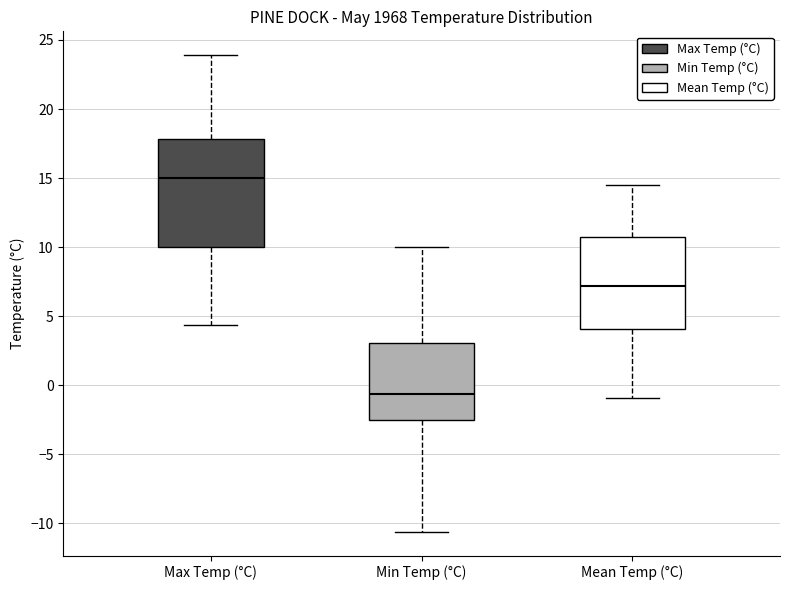

Reading left to right, transcribe this box plot: for each box, give where its median line is, the range the box spans, and where its two whiskers end, as read against the y-axis. The values are not printed on the chart, so give them approximately, as read against the axis.

Max Temp (°C): median 15.0, box 10.0 to 18.0, whiskers 4.5 to 24.0
Min Temp (°C): median -0.5, box -2.5 to 3.0, whiskers -10.5 to 10.0
Mean Temp (°C): median 7.0, box 4.0 to 11.0, whiskers -1.0 to 14.5